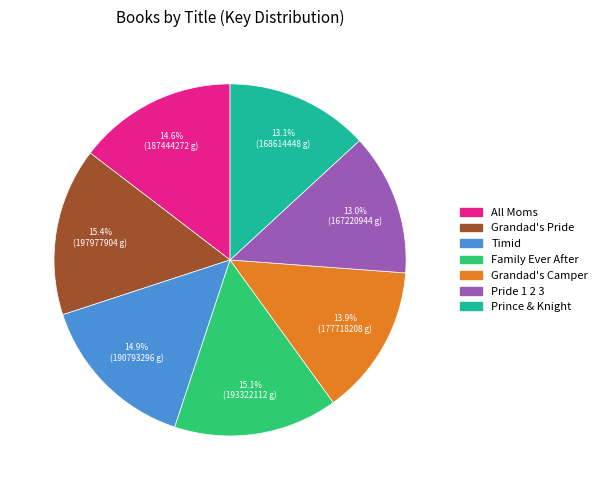

Approximately how many times larger is the value at Pride 1 2 3 compared to Family Ever After?

0.9